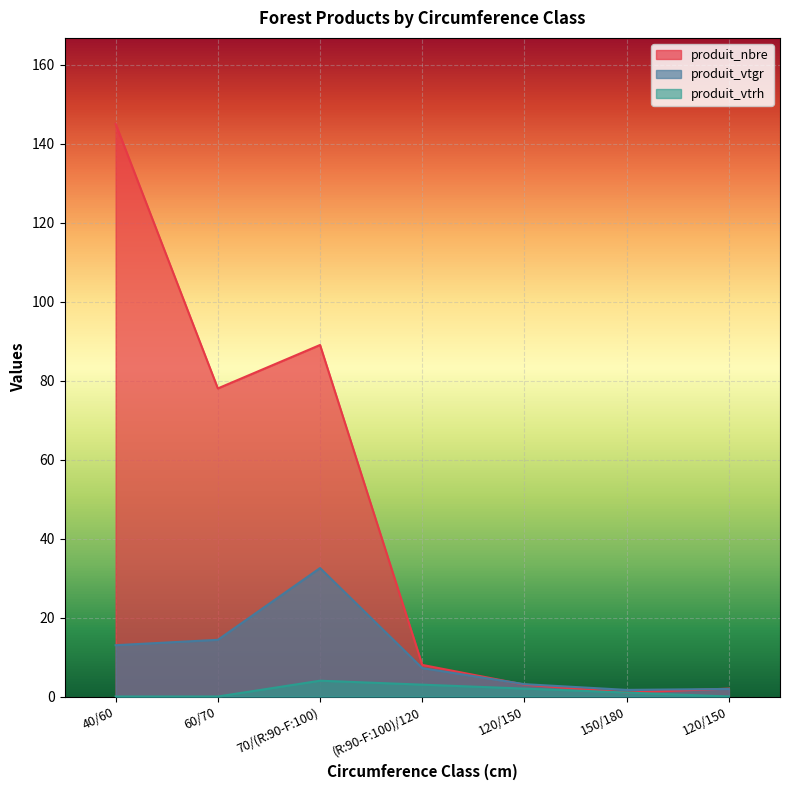

What is the difference between the produit_vtgr values at 150/180 and 70/(R:90-F:100)?

30.9